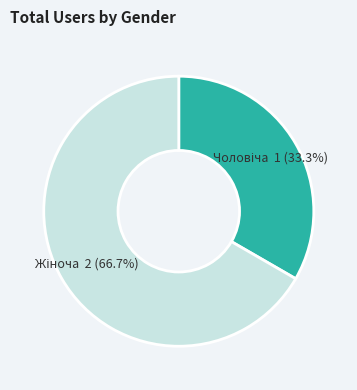

Is there a majority slice in this chart?

Yes